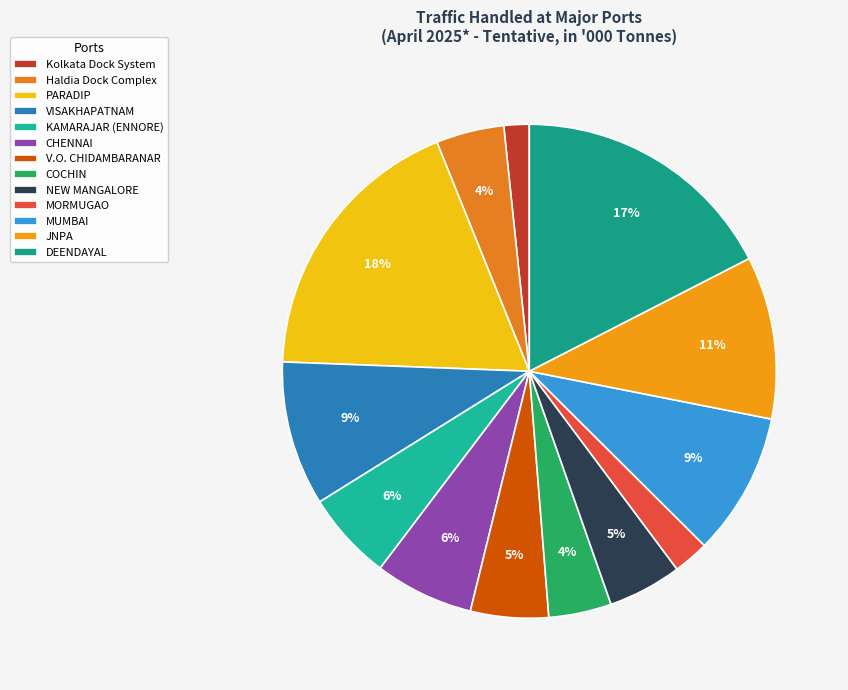

Which slice is the smallest?

Kolkata Dock System